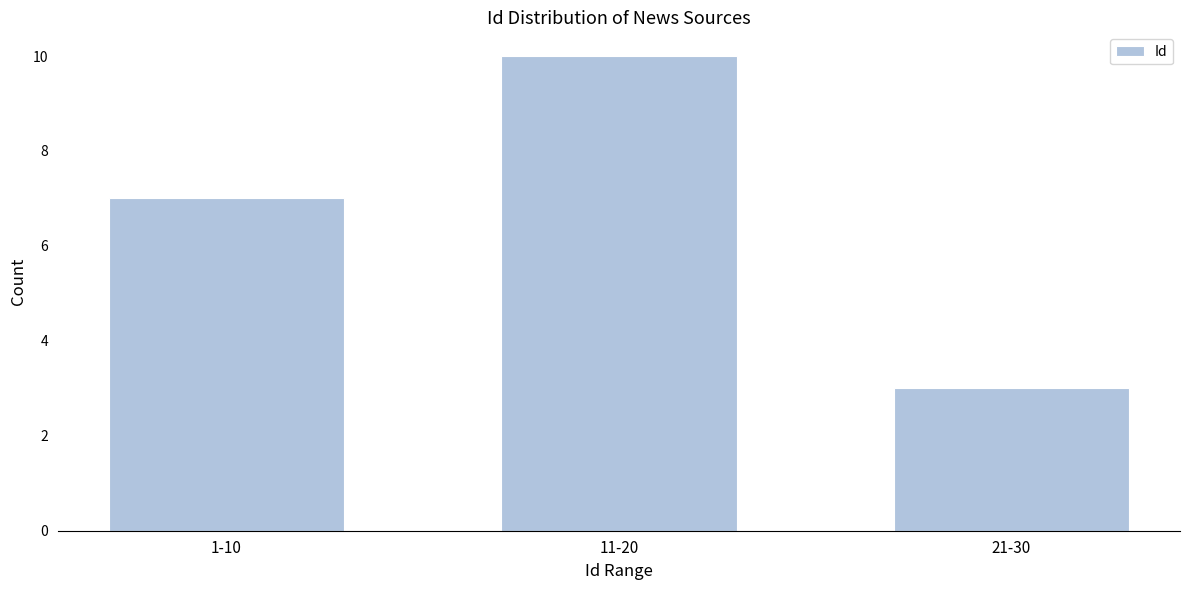

Reading right to left, extract all data points from this chart.

21-30=3	11-20=10	1-10=7